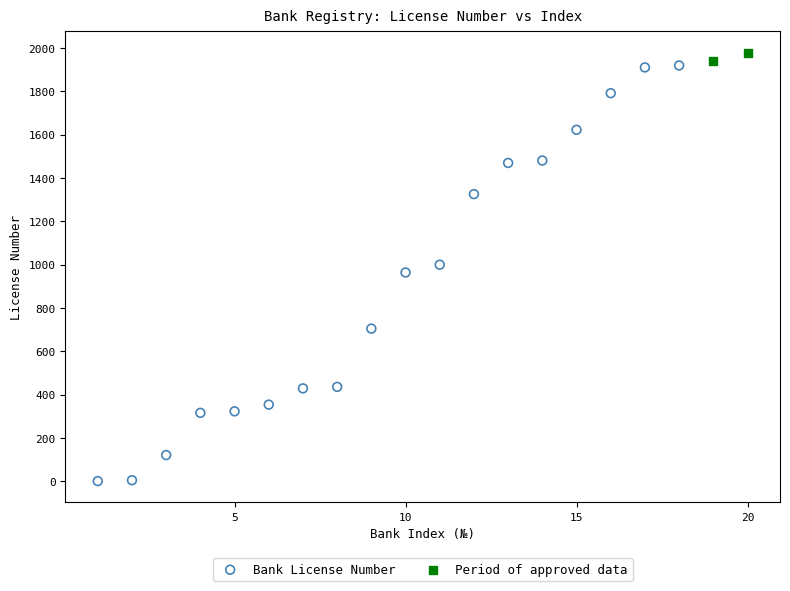

What are all the series names shown in the legend?

Bank License Number, Period of approved data